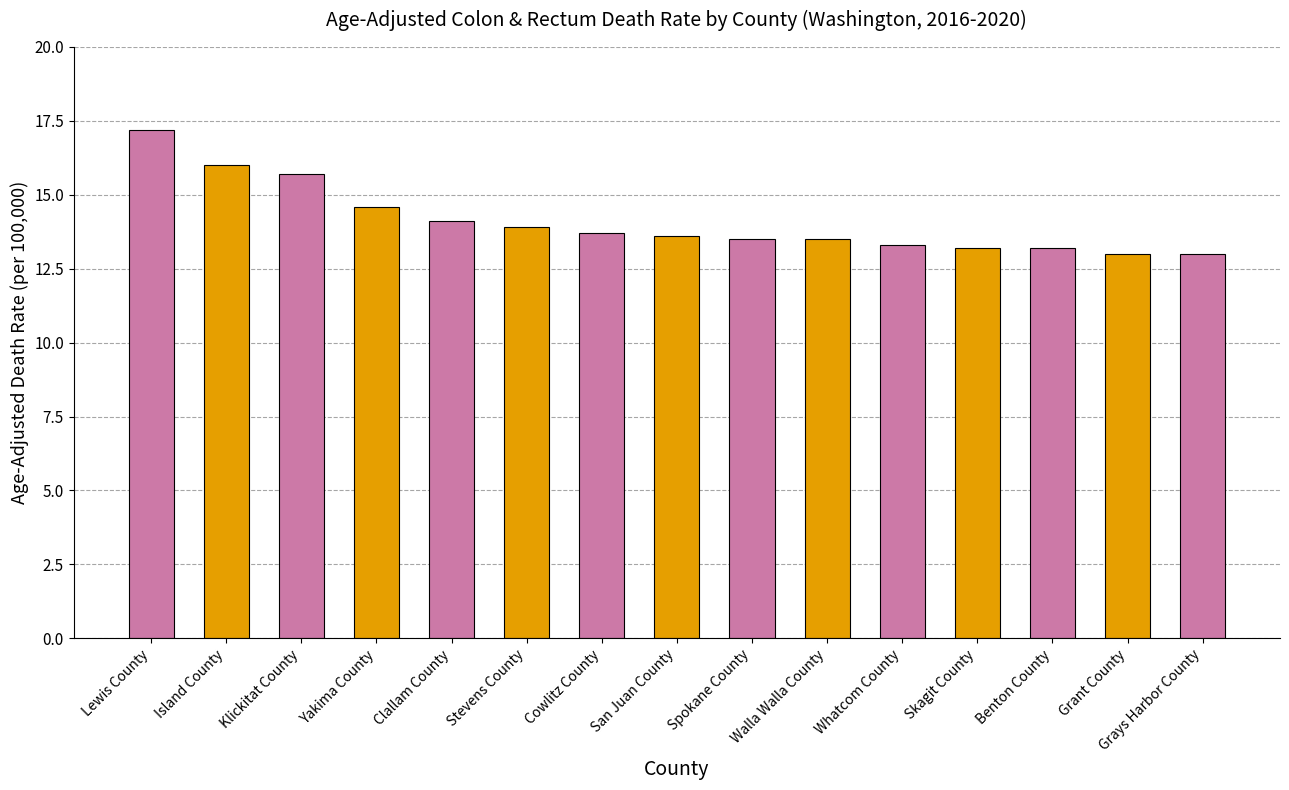

What is the value of the 10th bar from the left?

13.5